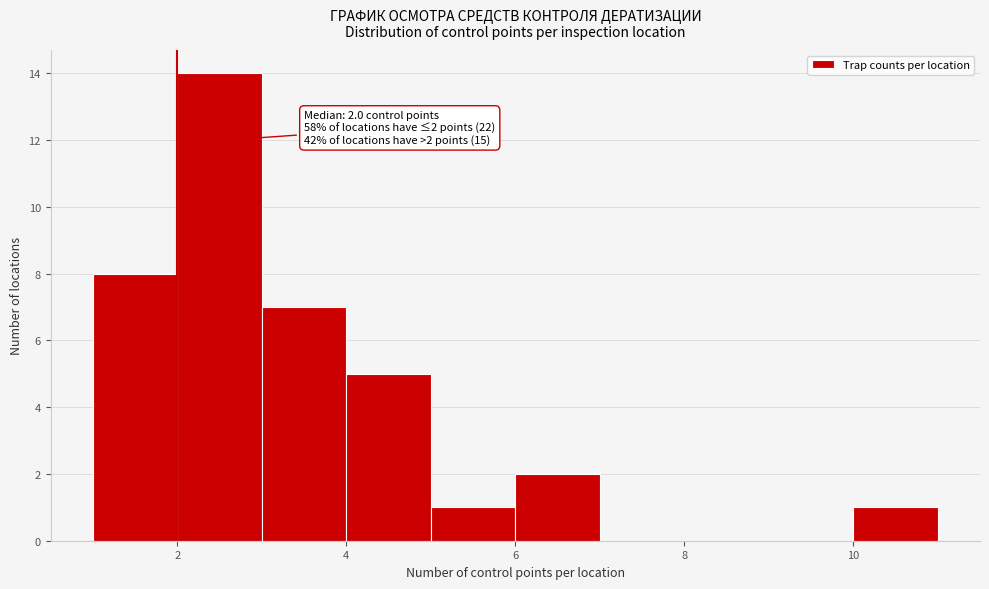

Over which range of the x-axis is the bar tallest?

2 to 3